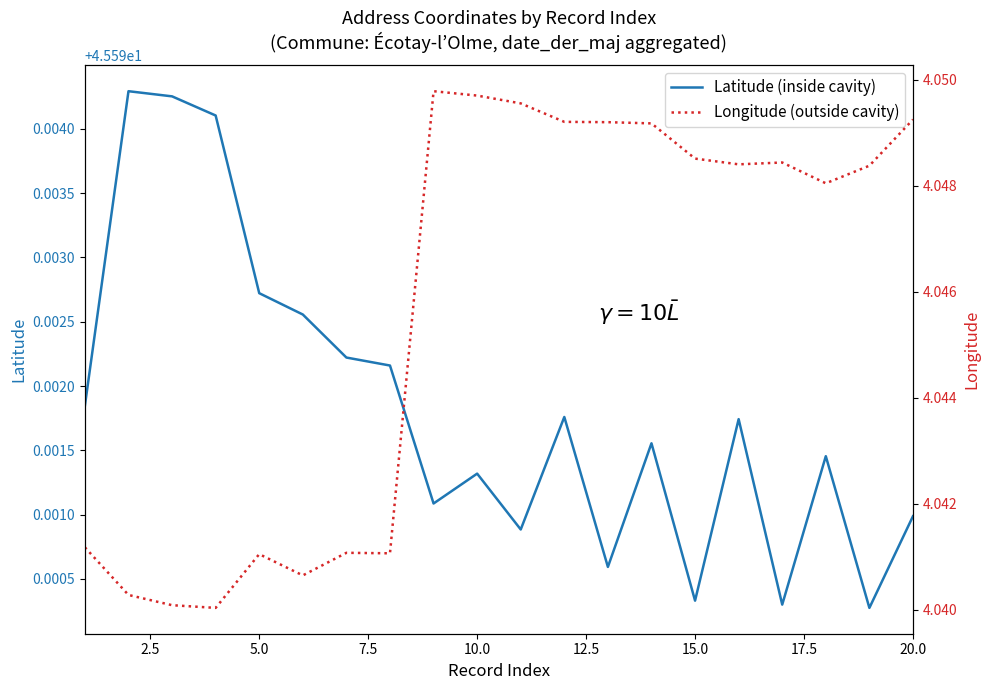

What are all the series names shown in the legend?

Latitude (inside cavity), Longitude (outside cavity)